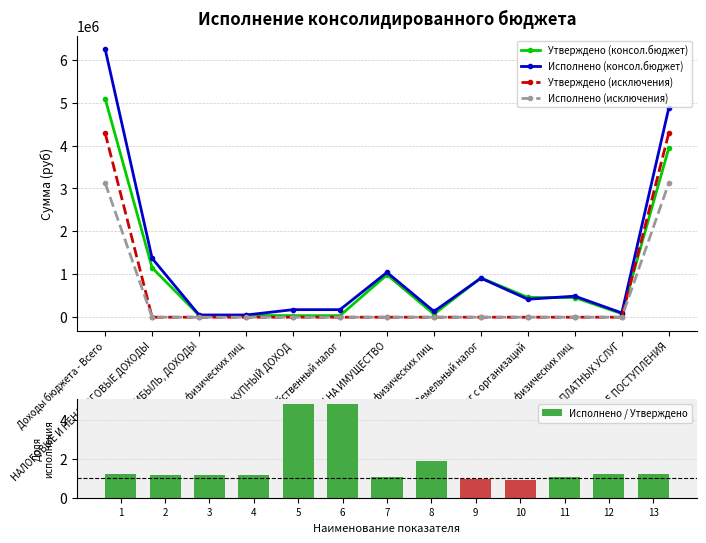

Are the bars horizontal?

No